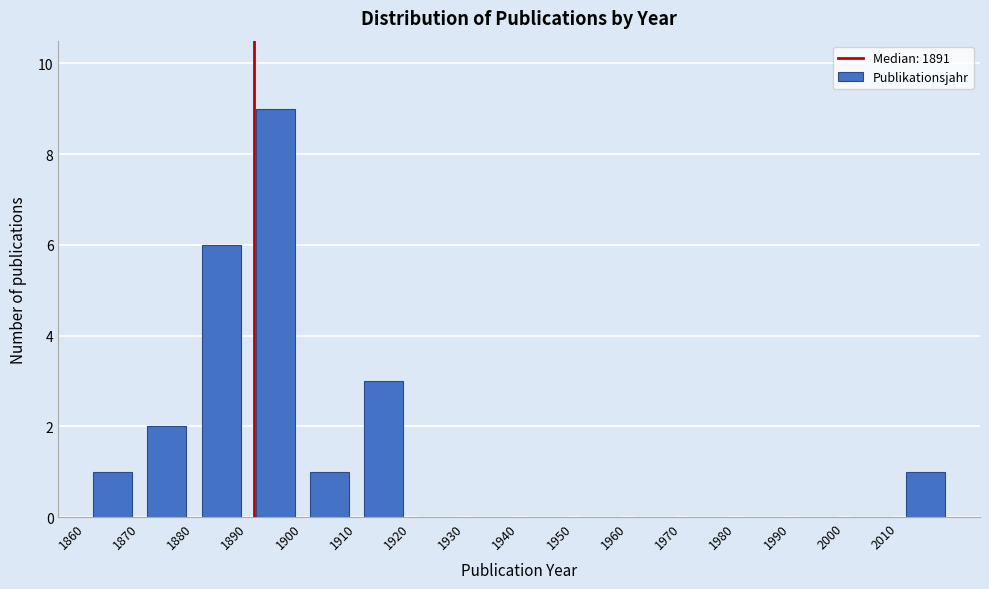

Which range on the x-axis has the tallest bar?

1890 to 1900